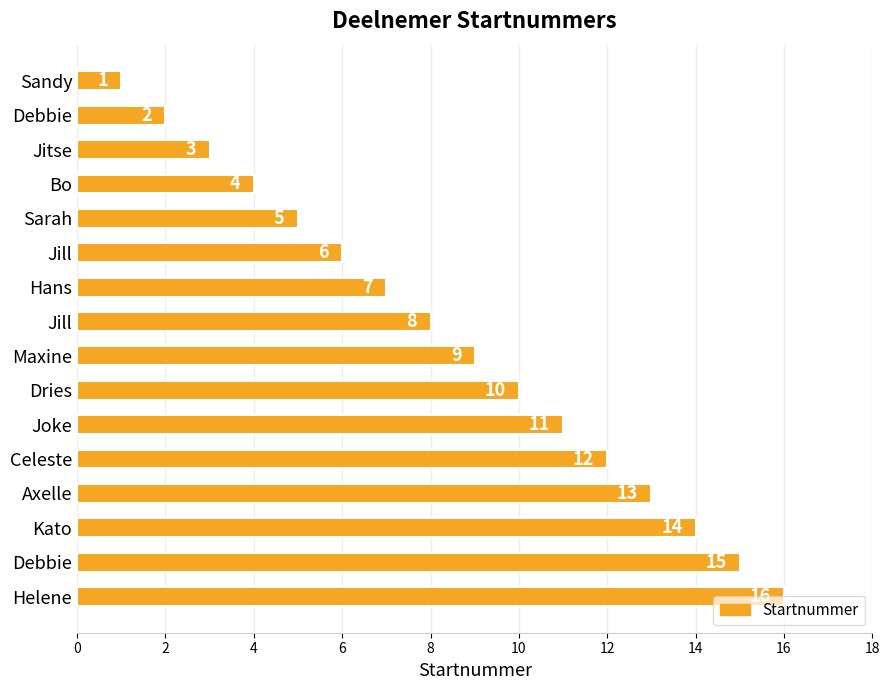

How many series are shown in this chart?

1